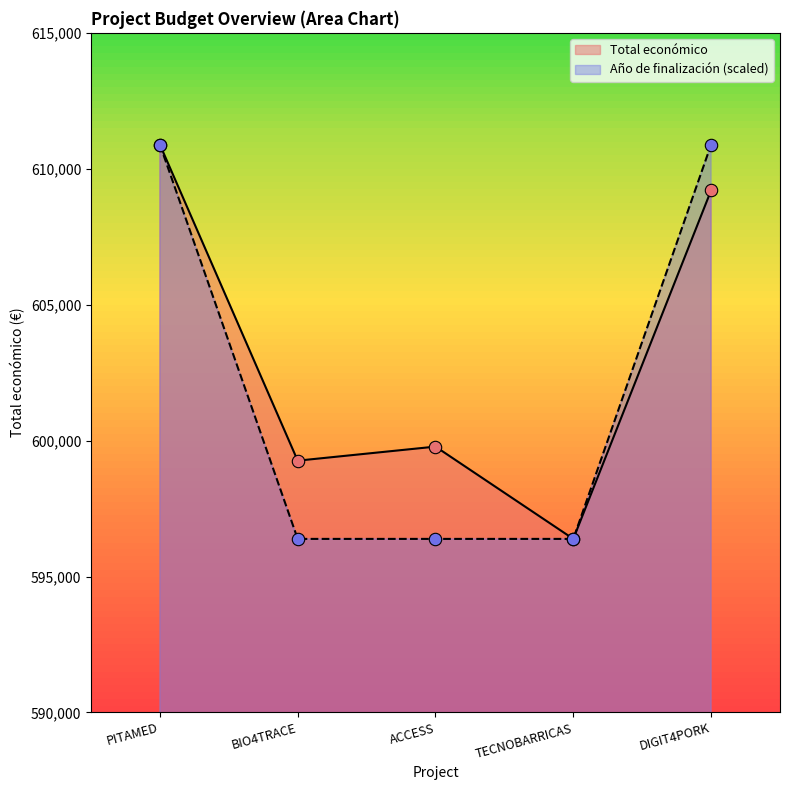

Is the value of Año de finalización at 2024 greater than the value of Total económico at 2024?

No